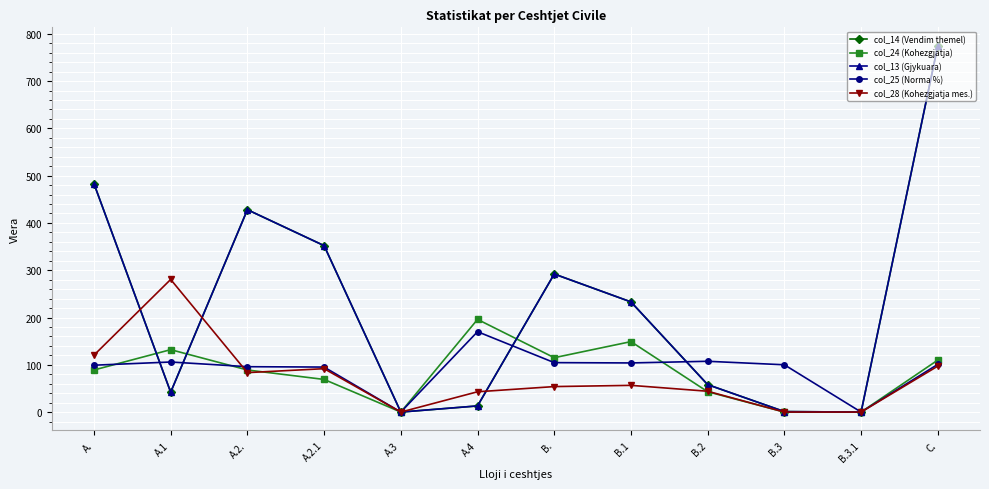

Which series has the largest range (max minus min)?

col_14 (Vendim themel)